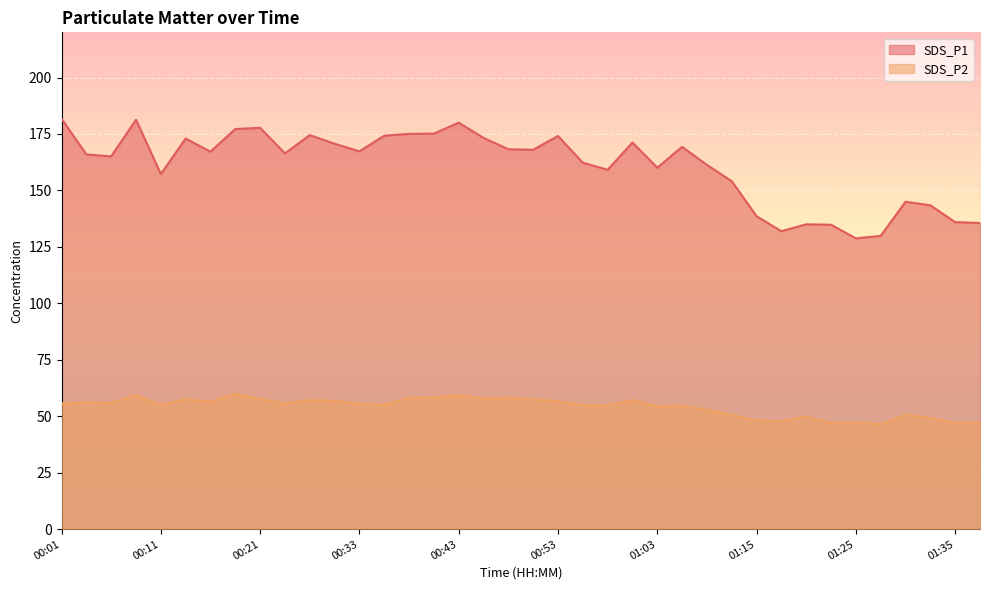

The SDS_P2 series shows 57.2 at 01:00. True or false?

True